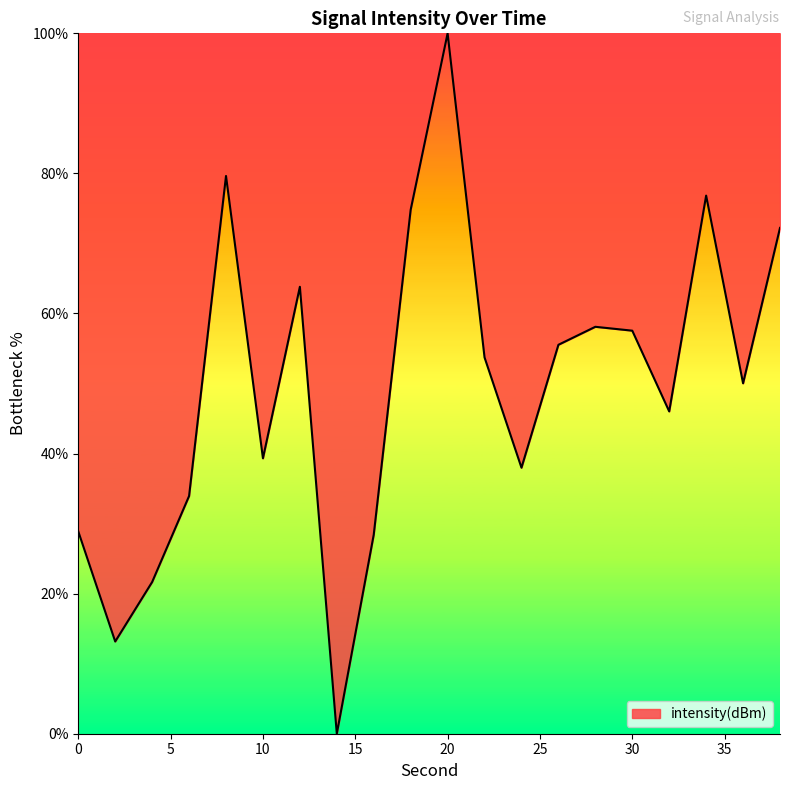

What is the greatest value displayed?

100.0